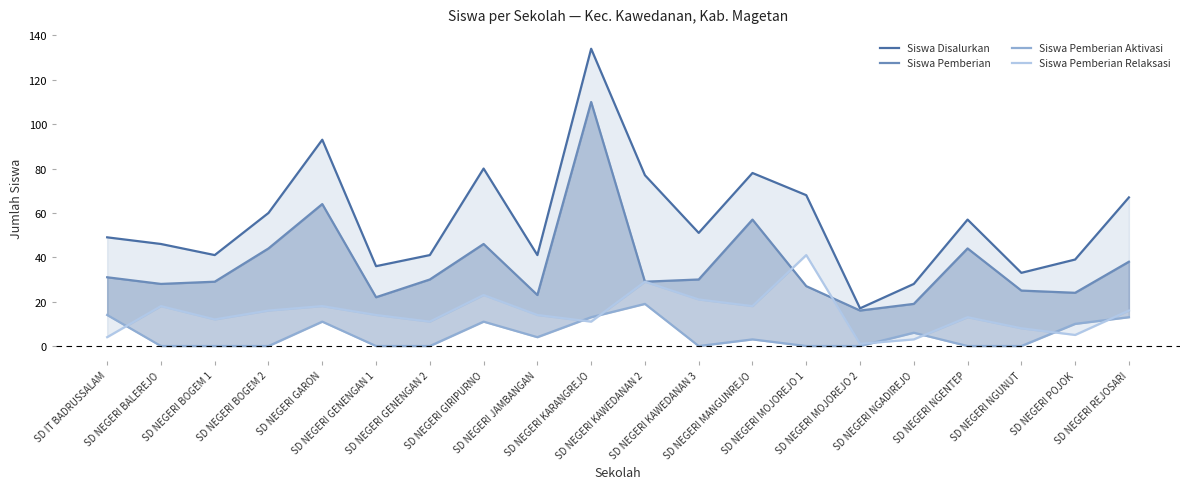

What is the sum of all Siswa Pemberian Aktivasi values?

104